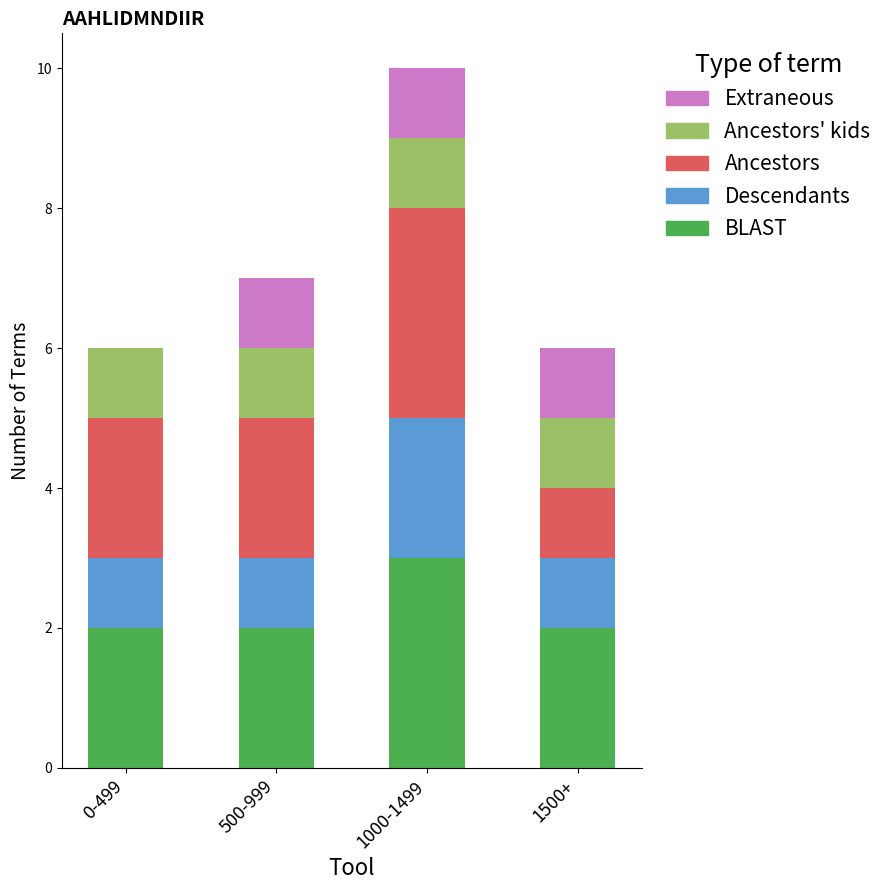

The BLAST series shows 3 at 0-499. True or false?

False